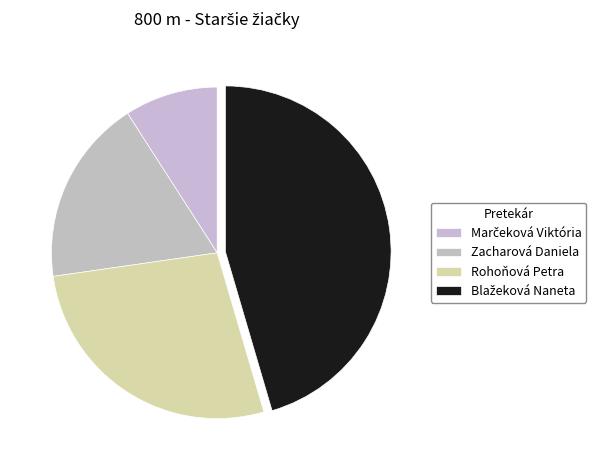

The Zacharová Daniela slice represents 10% of the pie. True or false?

False